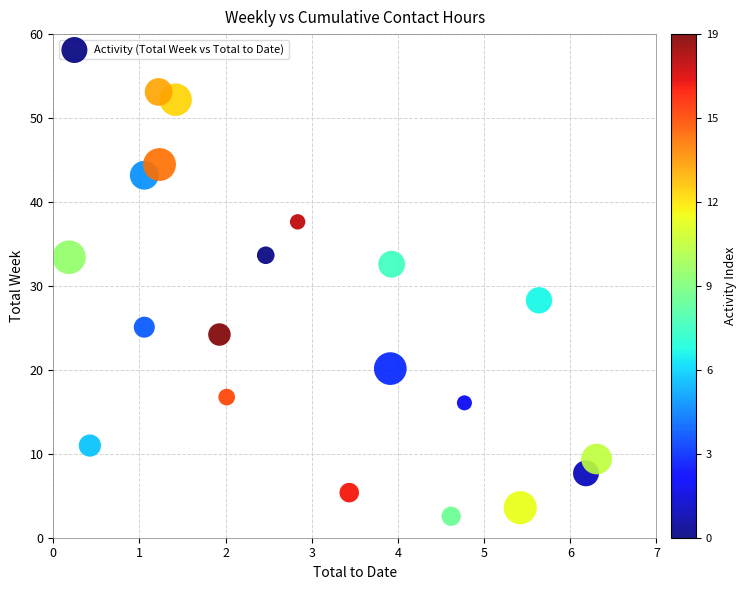

What is the range of Y values (max minus min)?

50.6